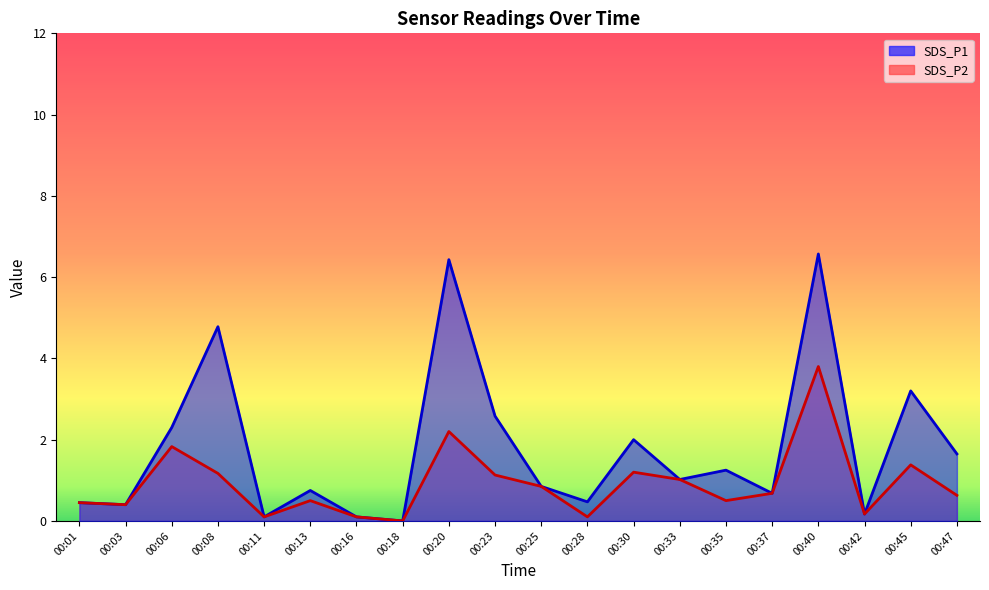

Does the chart have visible grid lines?

No